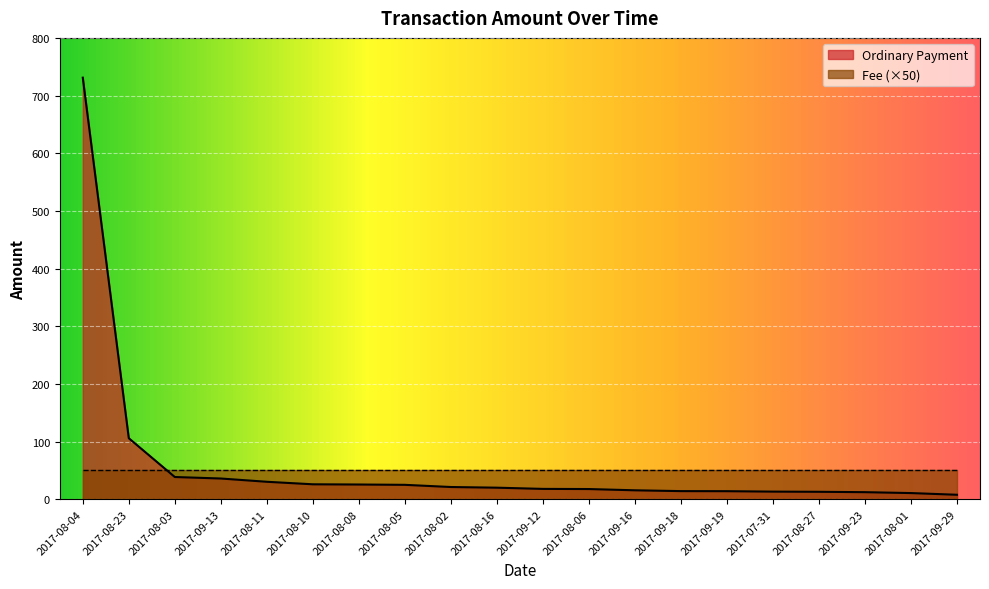

Between 2017-08-11 and 2017-09-12, which is larger?

2017-08-11